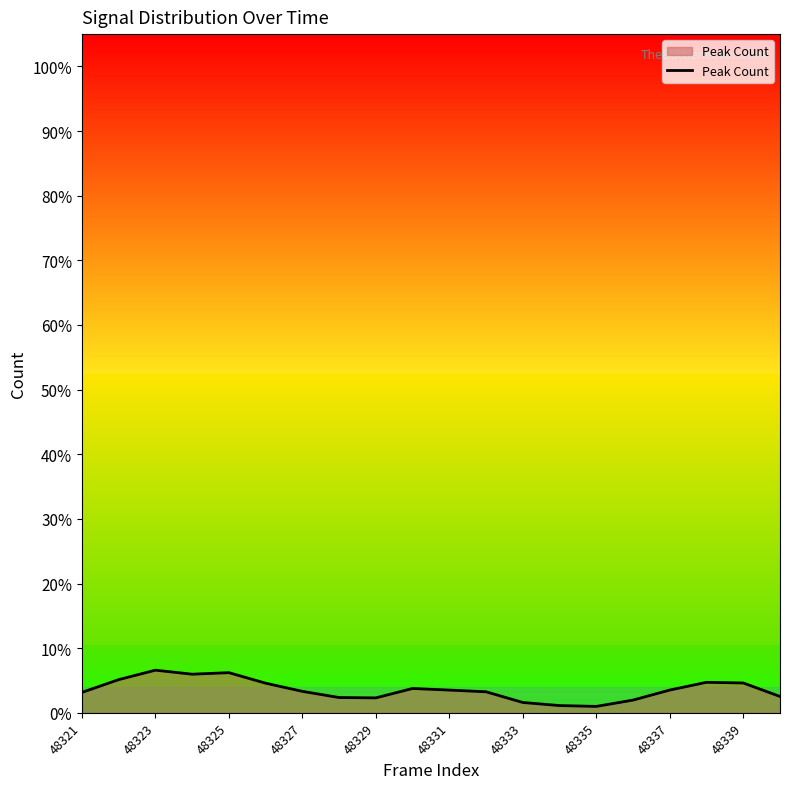

What is the maximum value shown in the chart?

6.6